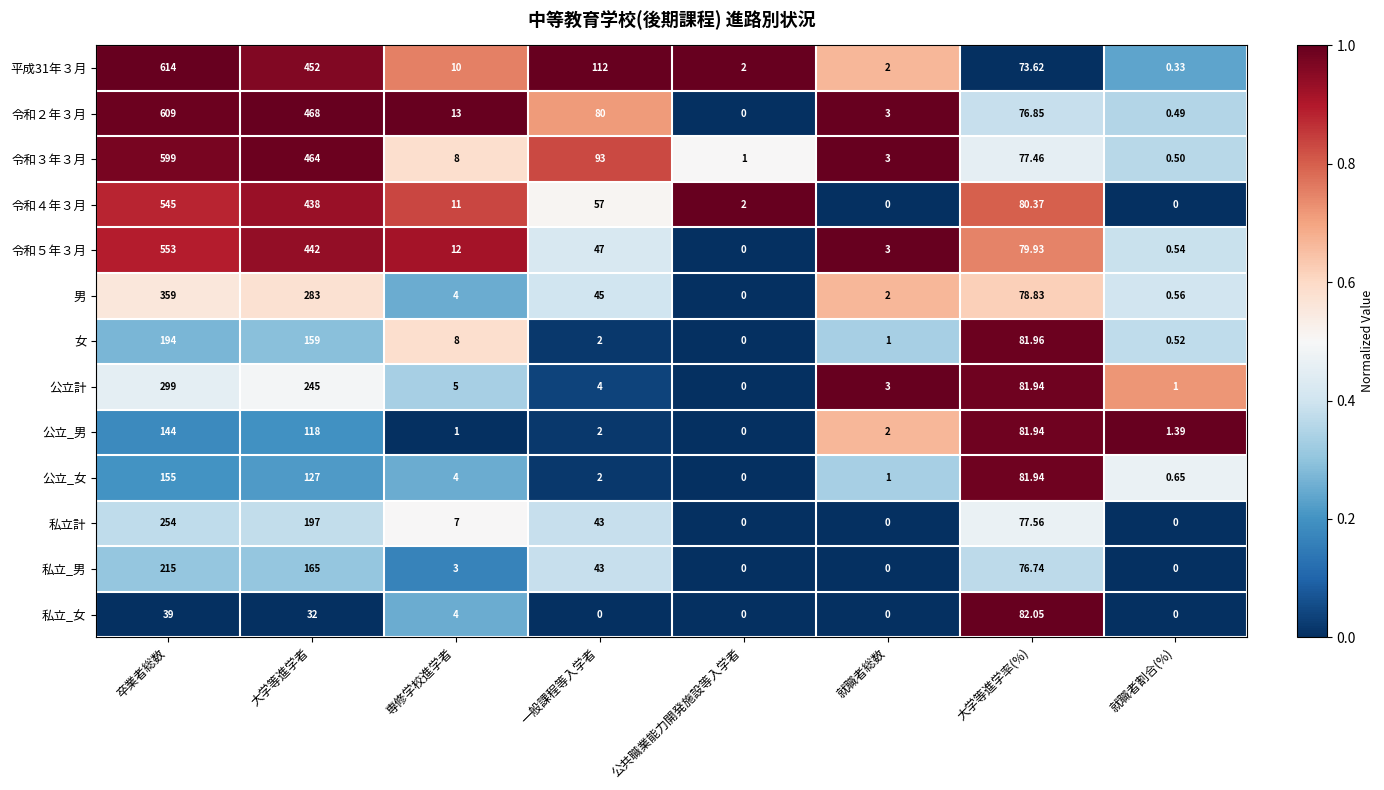

Which series has the largest total across all categories?

平成31年３月